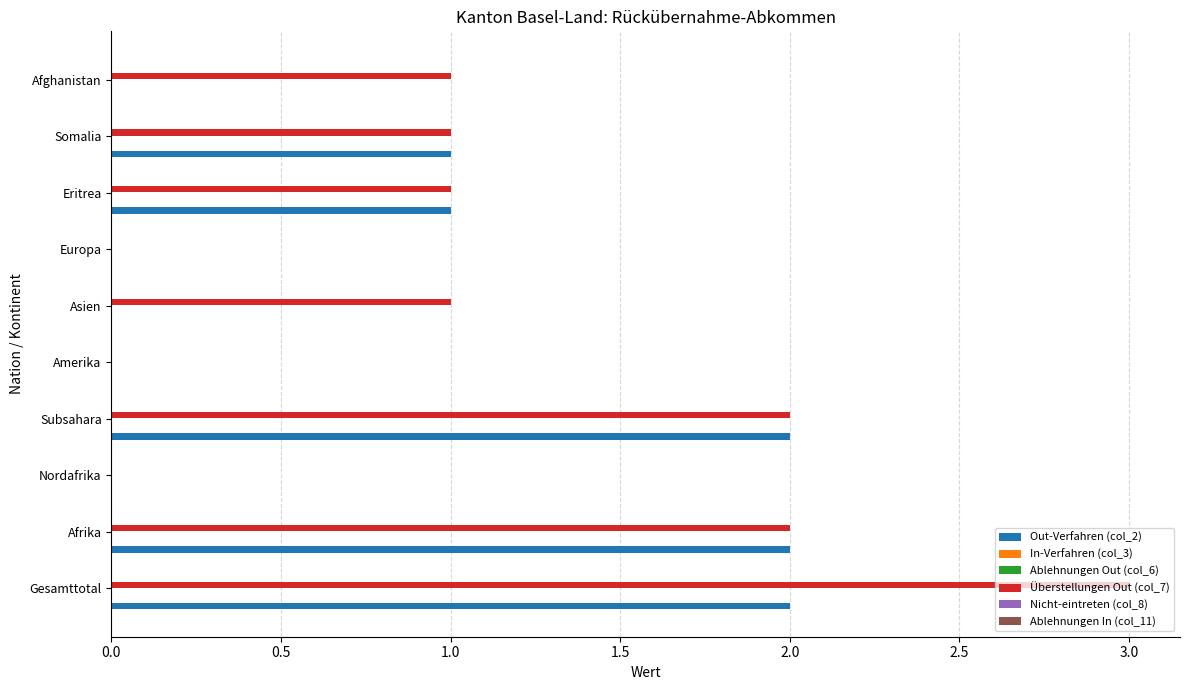

Count the number of data series in this chart.

6